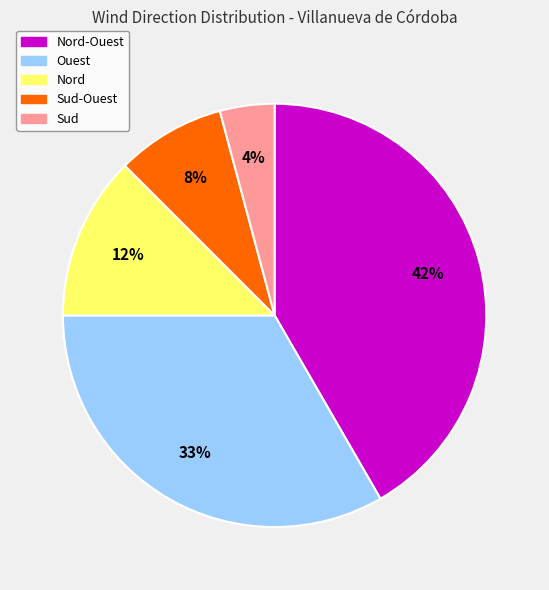

Which category has the biggest portion of the pie?

Nord-Ouest